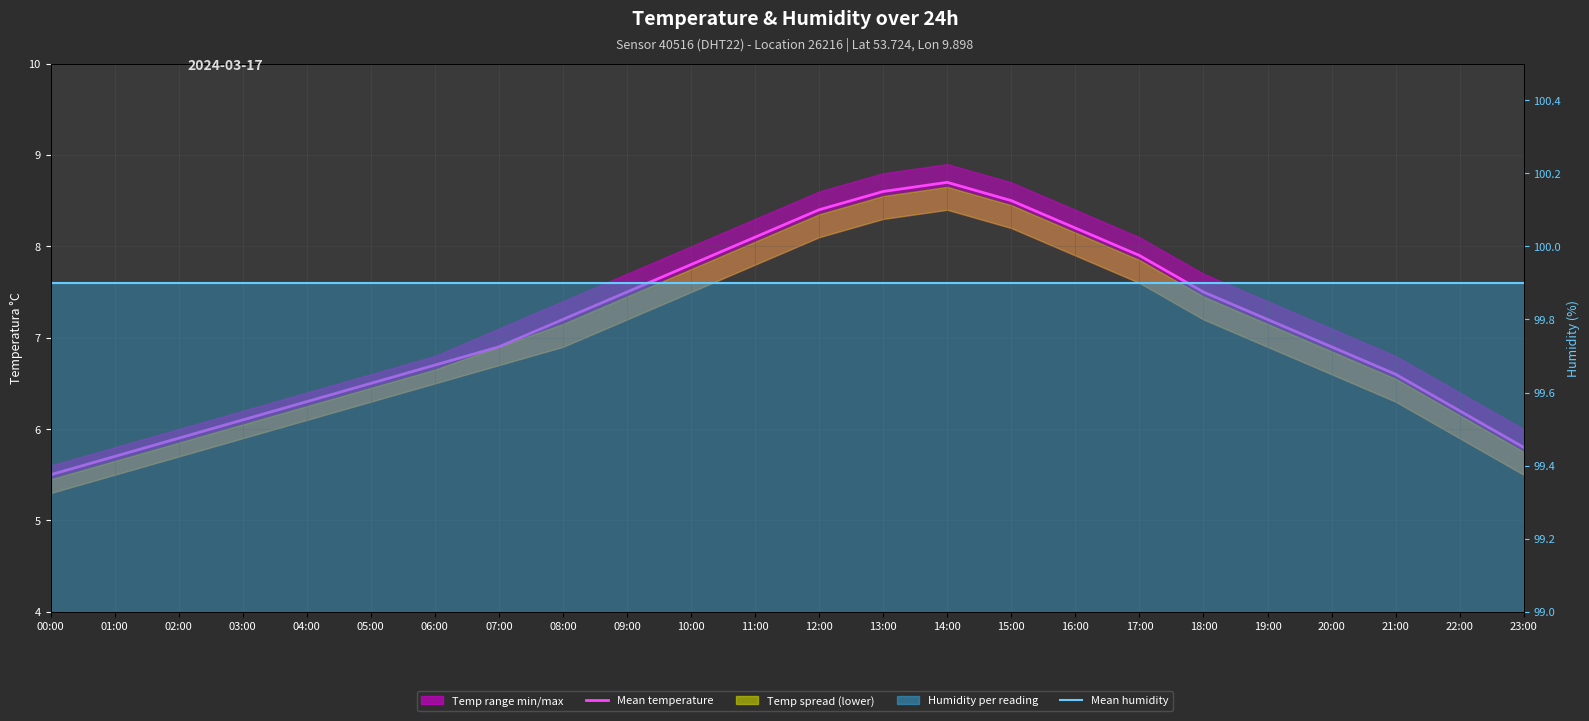

True or false: Mean temperature has more than 2 interior local peaks.

False